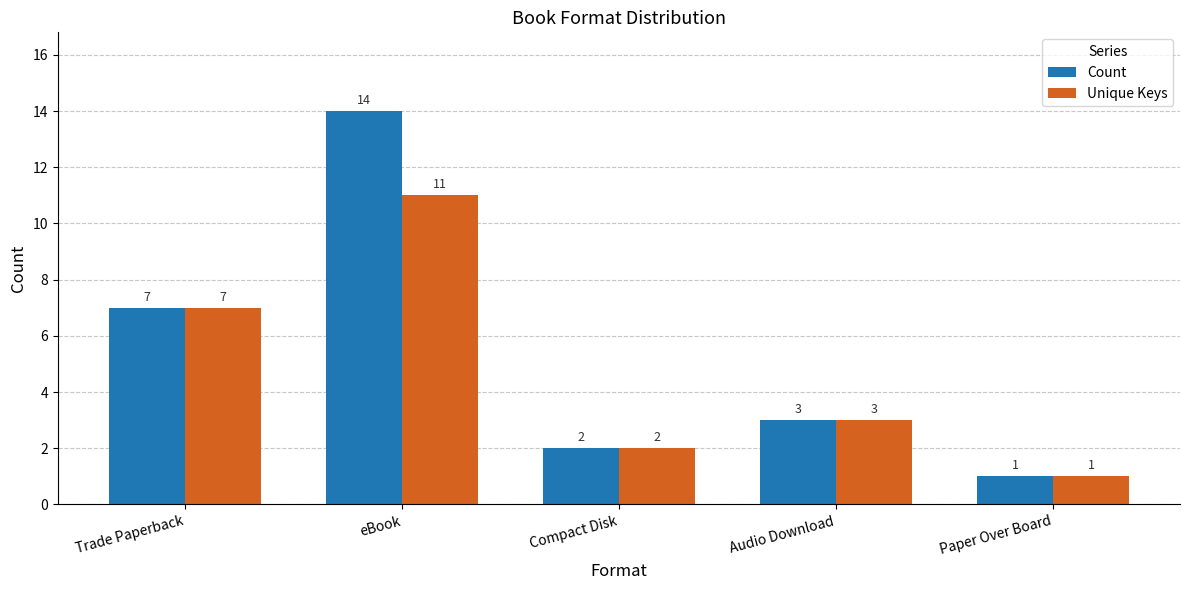

How many data points does each series have?

5